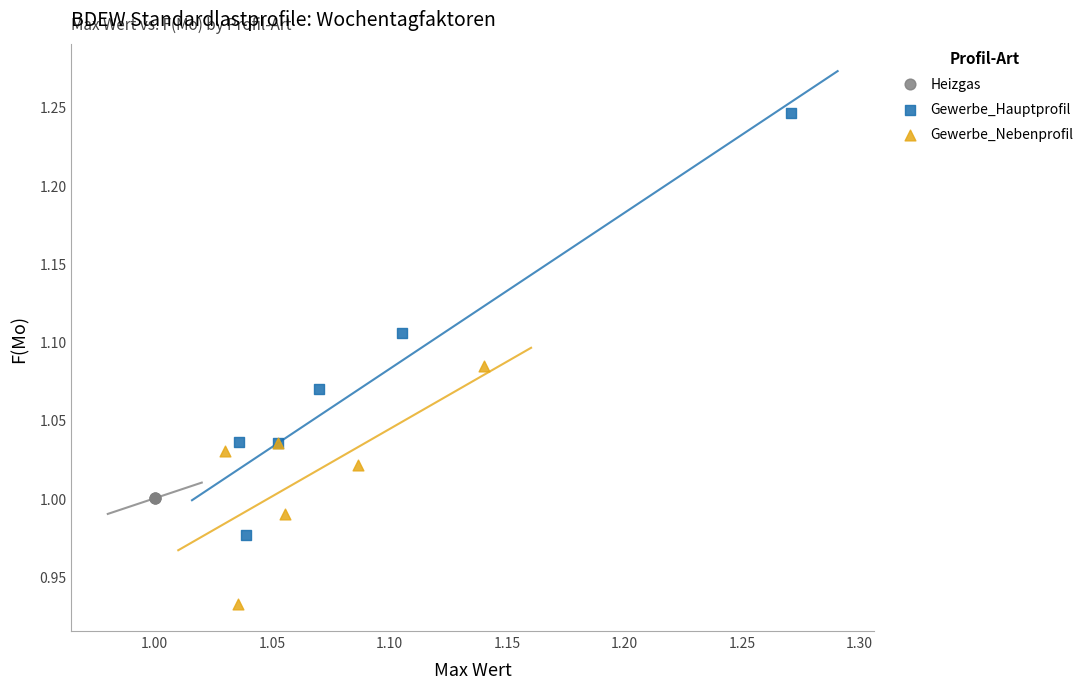

Which series reaches the minimum Y coordinate?

Gewerbe_Nebenprofil